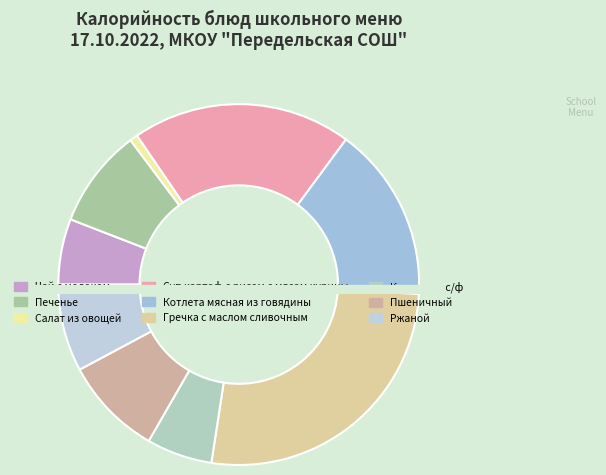

Combined, what portion of the pie is Салат из овощей and Компот из с/ф?

6.6%